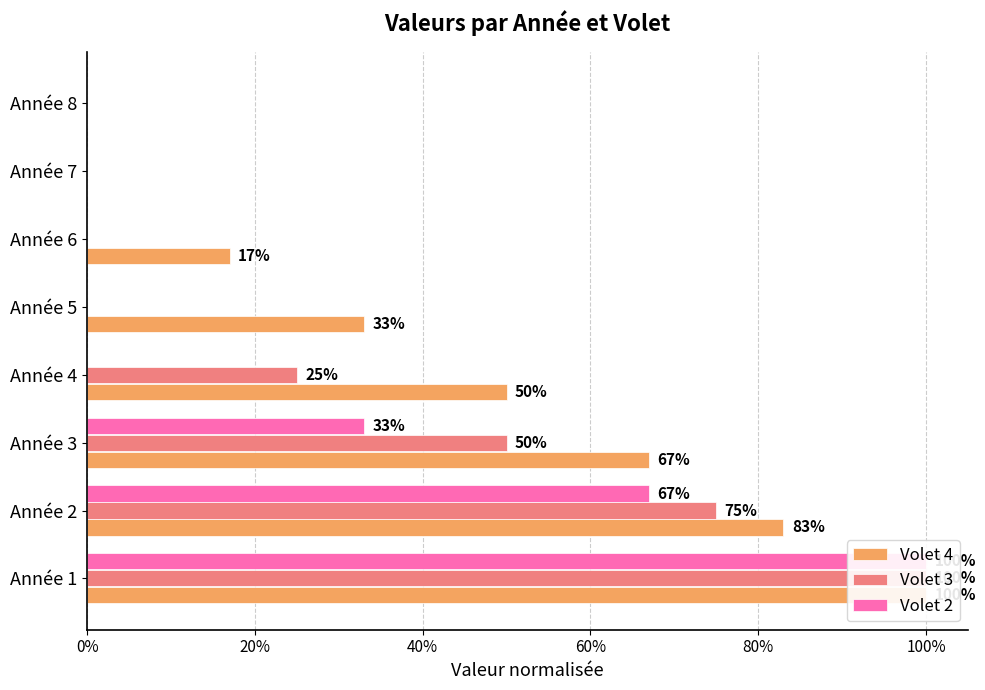

How many positive values does the Volet 2 series have?

3